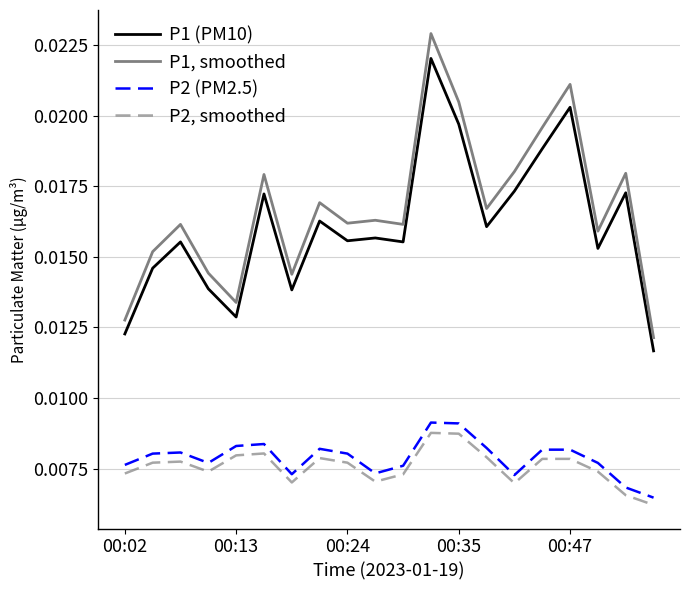

Which series has the largest range (max minus min)?

P1, smoothed